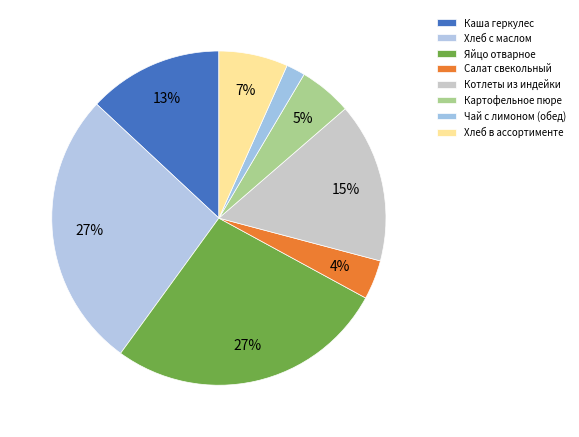

Is there a majority slice in this chart?

No